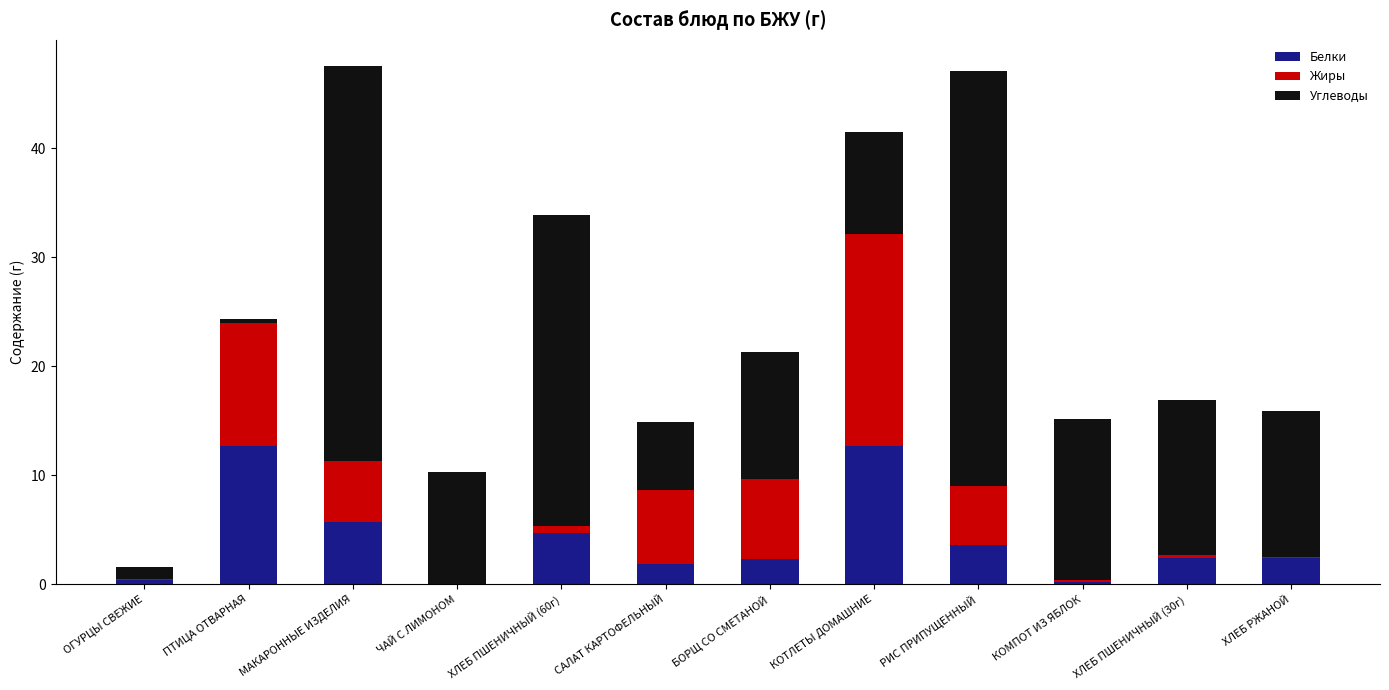

How many data points does each series have?

12